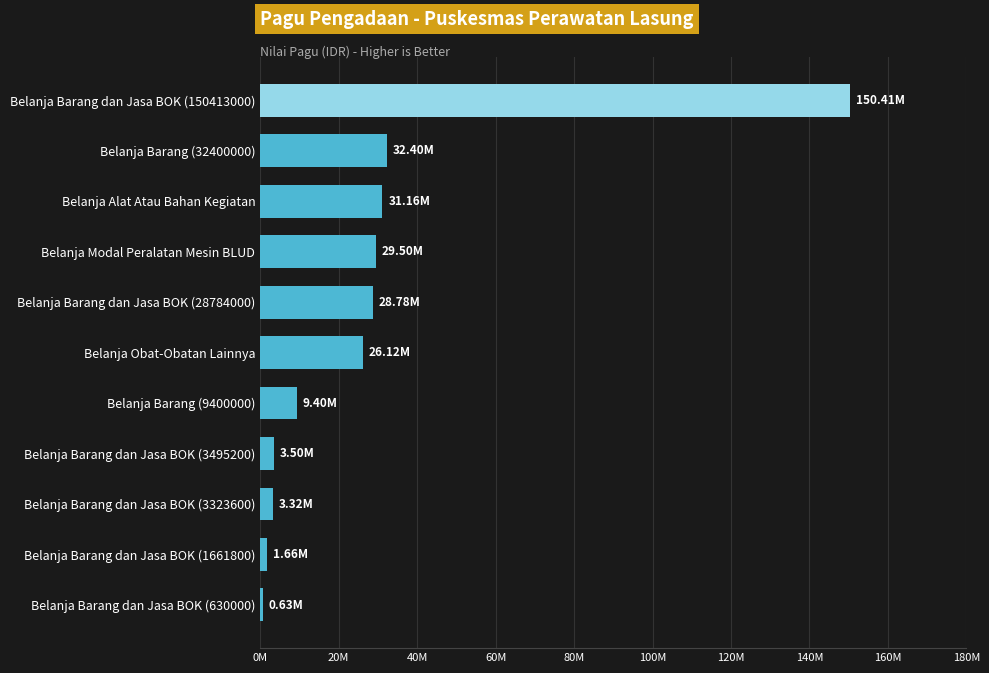

Are the bars horizontal?

Yes